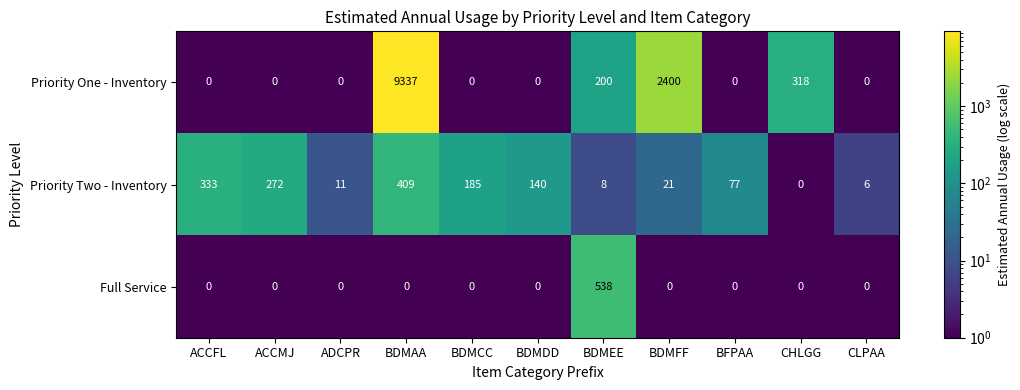

At BDMEE, list the series in order from largest to smallest.

Full Service, Priority One - Inventory, Priority Two - Inventory